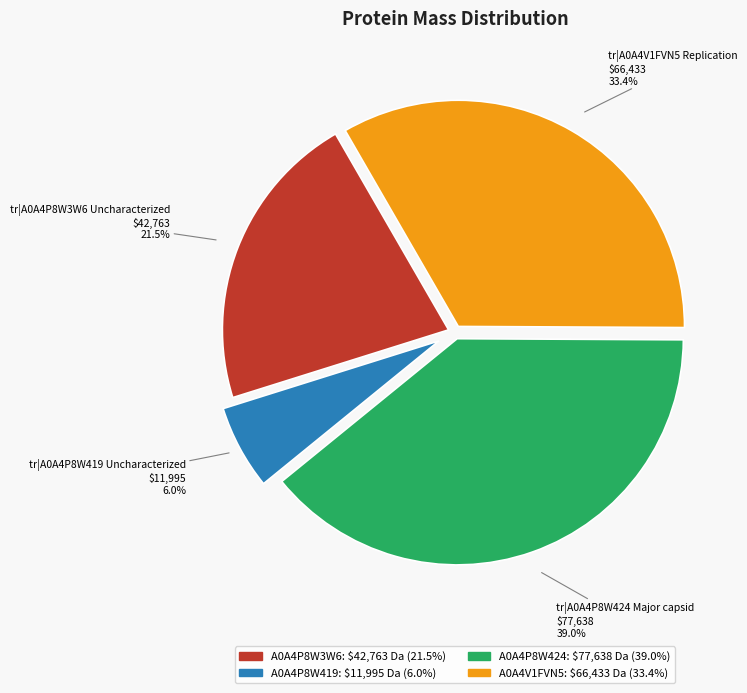

What is the smallest slice in the pie chart?

A0A4P8W419